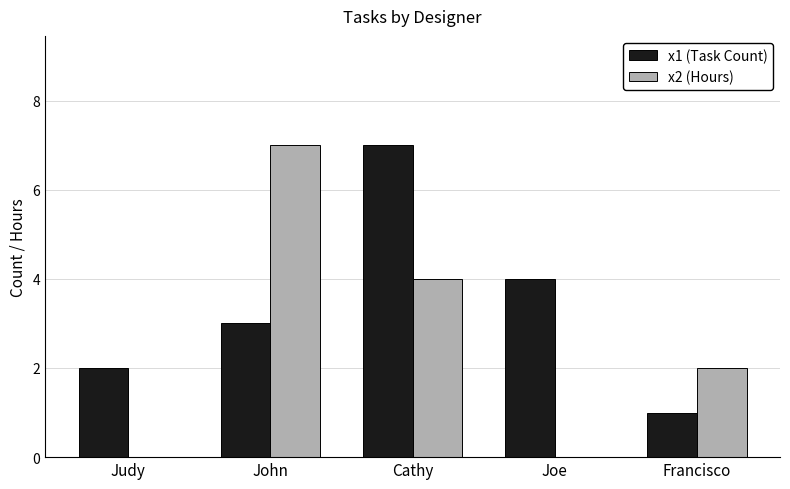

The x1 (Task Count) series shows 4 at Joe. True or false?

True